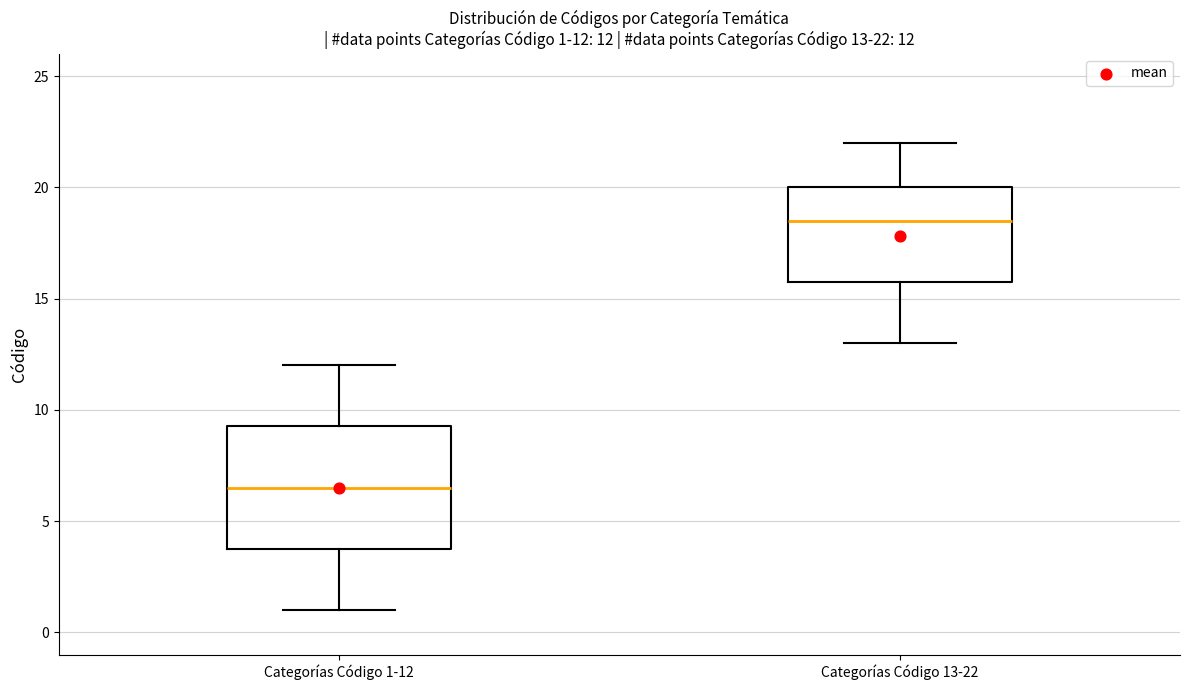

Which box has the lowest median line?

Categorías Código 1-12